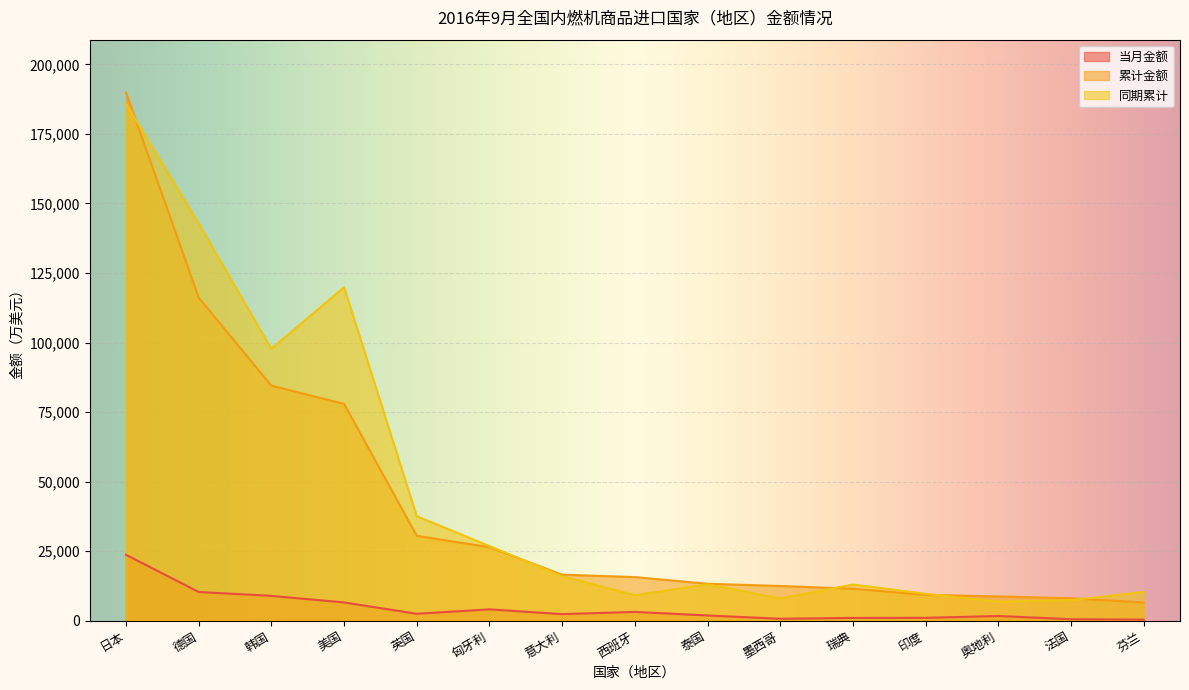

Where is 累计金额 nearest to the value 98224?

韩国